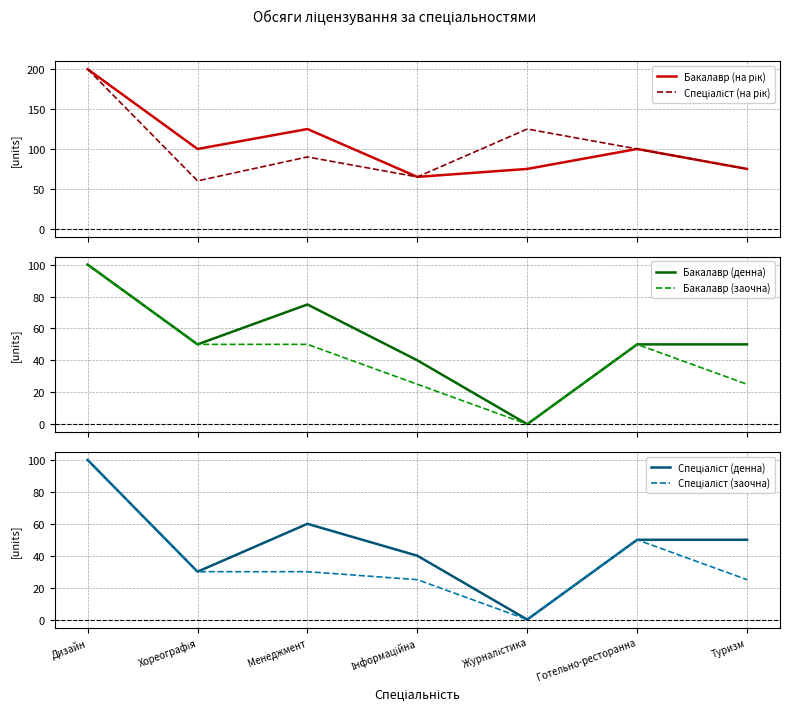

Which series has the widest spread of values?

Спеціаліст (на рік)